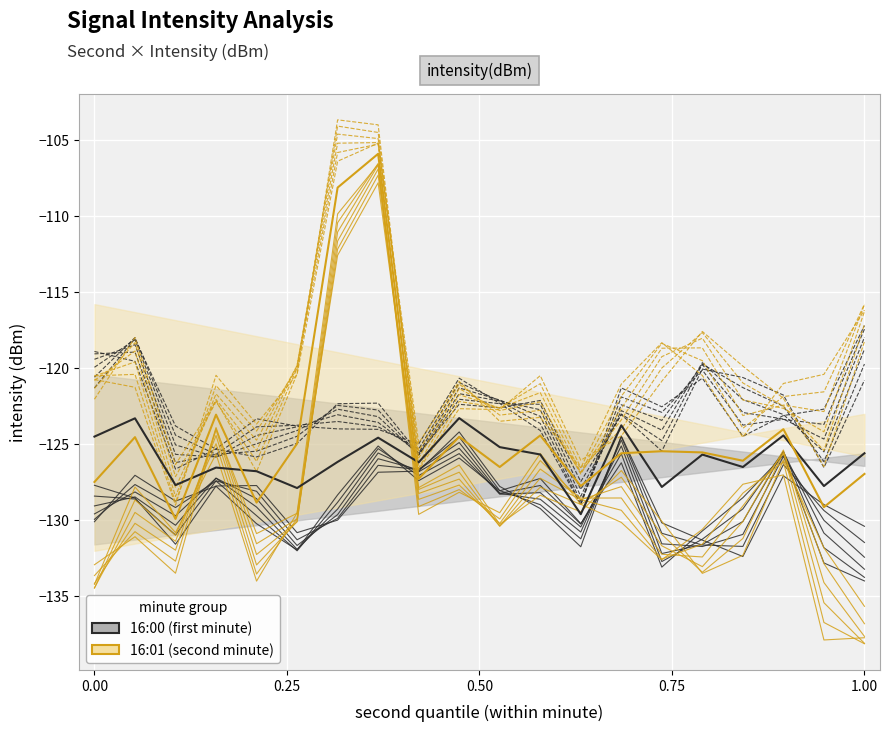

The value of 65% at 10 is -197.3. True or false?

False